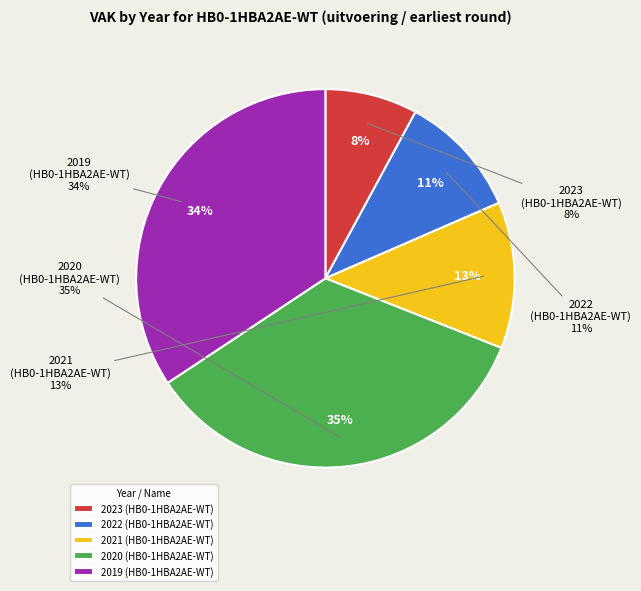

What is the total percentage of 2020 (HB0-1HBA2AE-WT) and 2019 (HB0-1HBA2AE-WT)?

69.0%